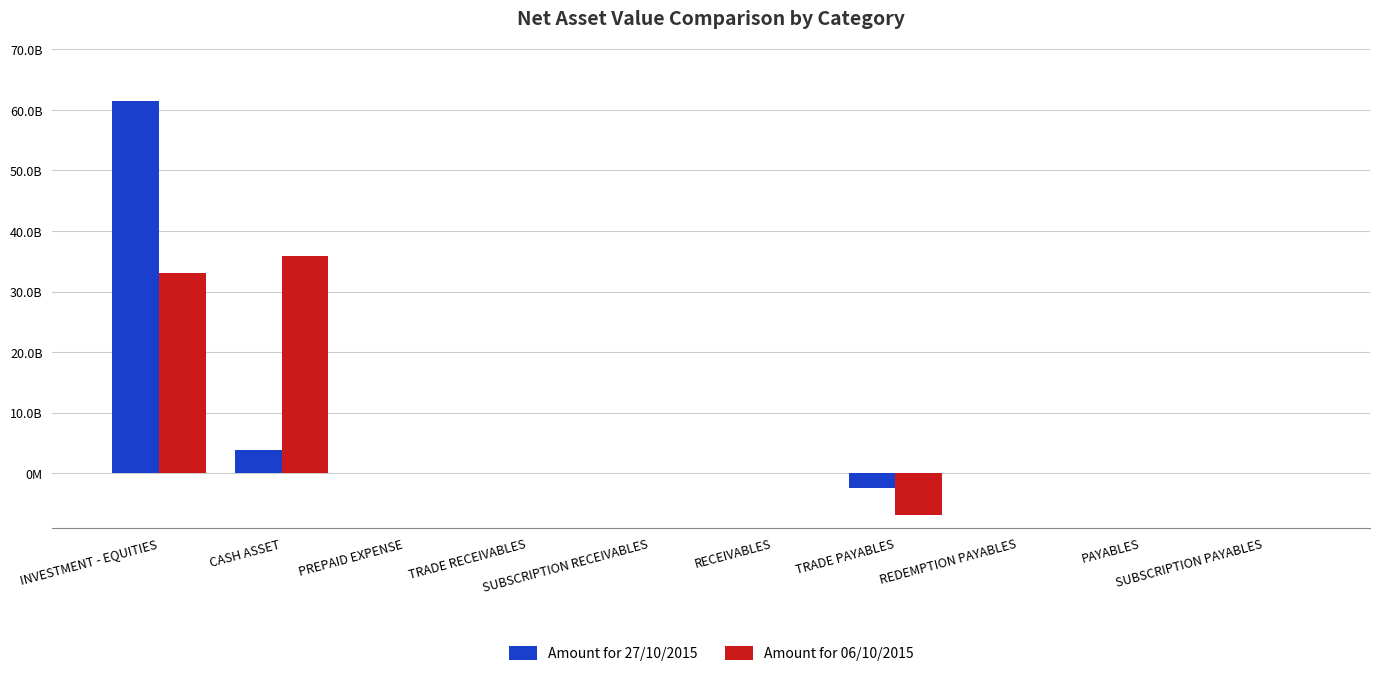

Reading left to right, extract all data points from this chart.

Amount for 27/10/2015: 61464271000	3831597184	2826086	0	0	88500000	-2377350685	-6858799	-15200000	-2300000
Amount for 06/10/2015: 33037072000	35805783144	3791304	0	0	0	-6872740284	-54820	-5000000	0